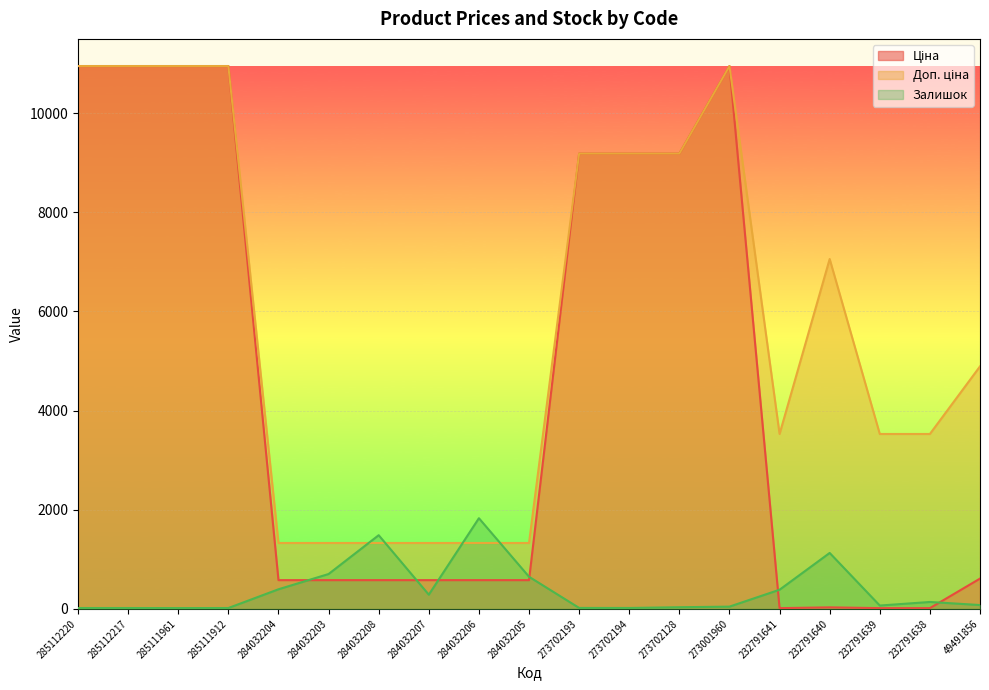

Reading left to right, what are all the values shown in this chart?

Ціна: 10952.0	10952.0	10952.0	10952.0	580.4	580.4	580.4	580.4	580.4	580.4	9185.9	9185.9	9185.9	10952.0	15.7	31.4	15.7	15.7	611.6
Доп. ціна: 10952.0	10952.0	10952.0	10952.0	1330.3	1330.3	1330.3	1330.3	1330.3	1330.3	9185.9	9185.9	9185.9	10952.0	3529.0	7059.0	3529.0	3529.0	4892.6
Залишок: 18.0	18.0	17.0	18.0	396.0	704.0	1487.0	287.0	1830.0	649.0	20.0	19.0	34.0	46.0	387.0	1129.0	68.0	140.0	78.0